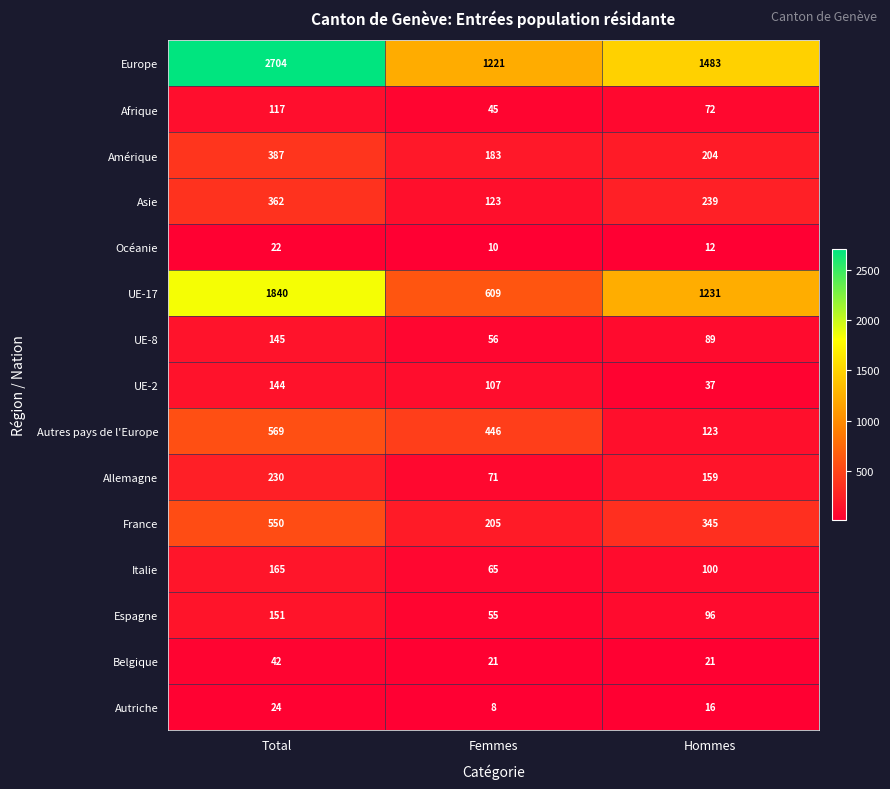

What is the minimum value for Afrique?

45